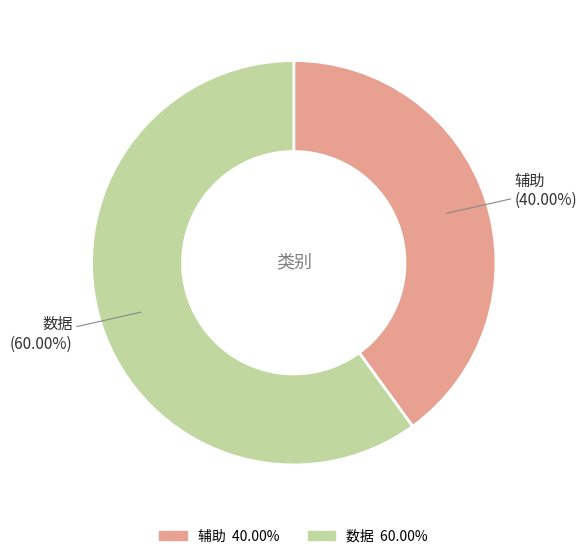

Which category has the biggest portion of the pie?

数据